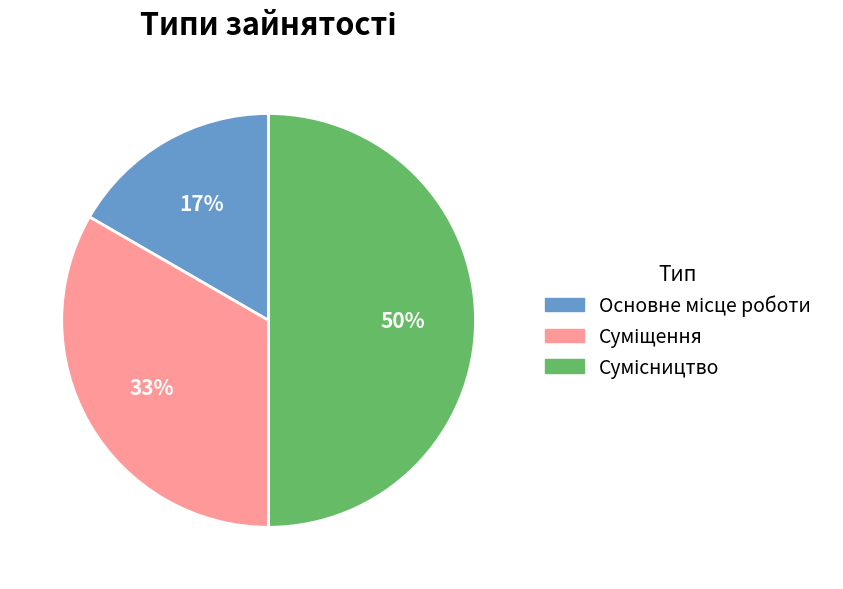

To the nearest percent, what is the difference between the largest and smallest slice percentages?

33%